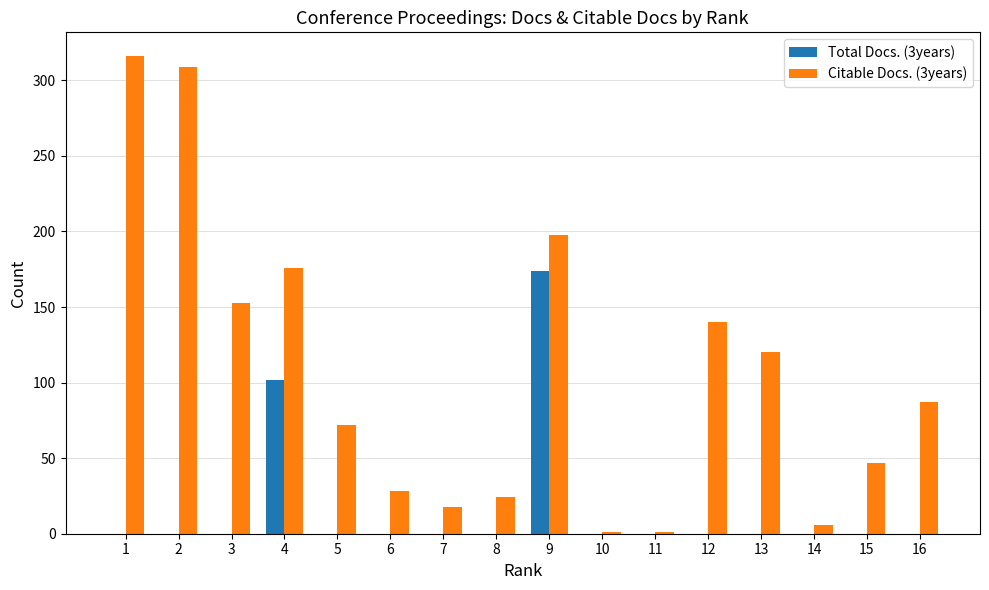

Which series has the widest spread of values?

Citable Docs. (3years)